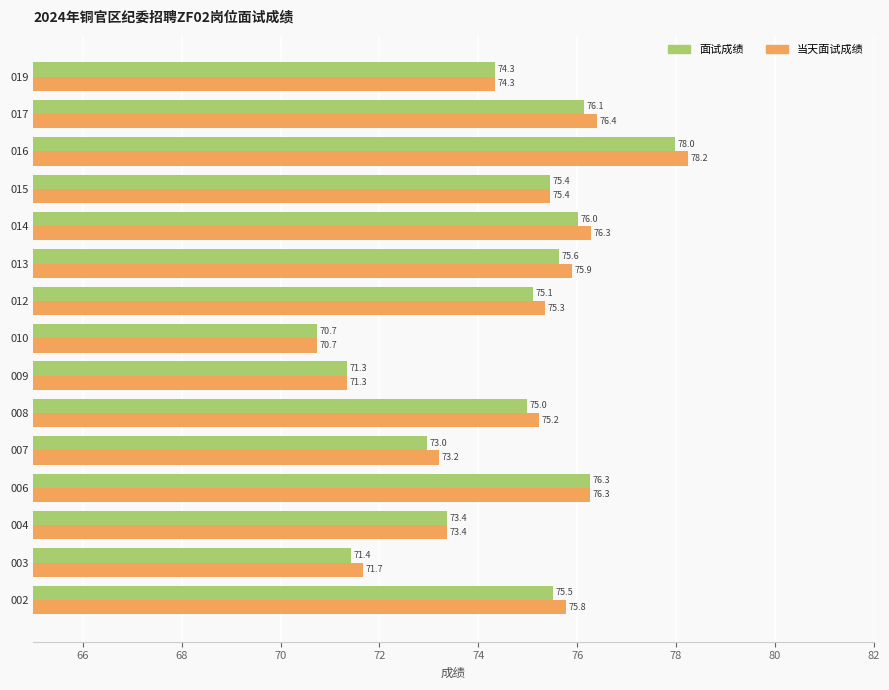

Rank the categories by 面试成绩 value from lowest to highest.

010, 009, 003, 007, 004, 019, 008, 012, 015, 002, 013, 014, 017, 006, 016